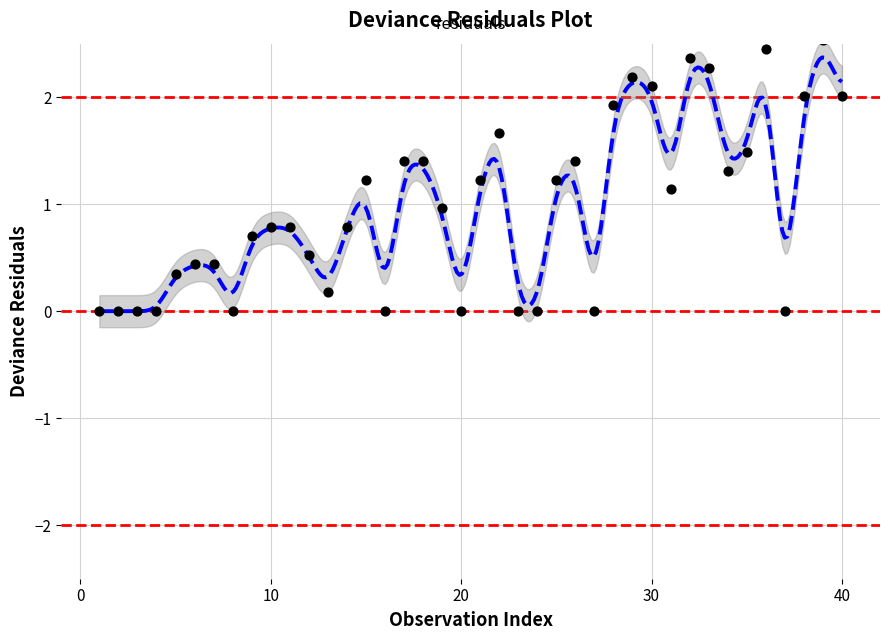

What is the range of X values (max minus min)?

39.0